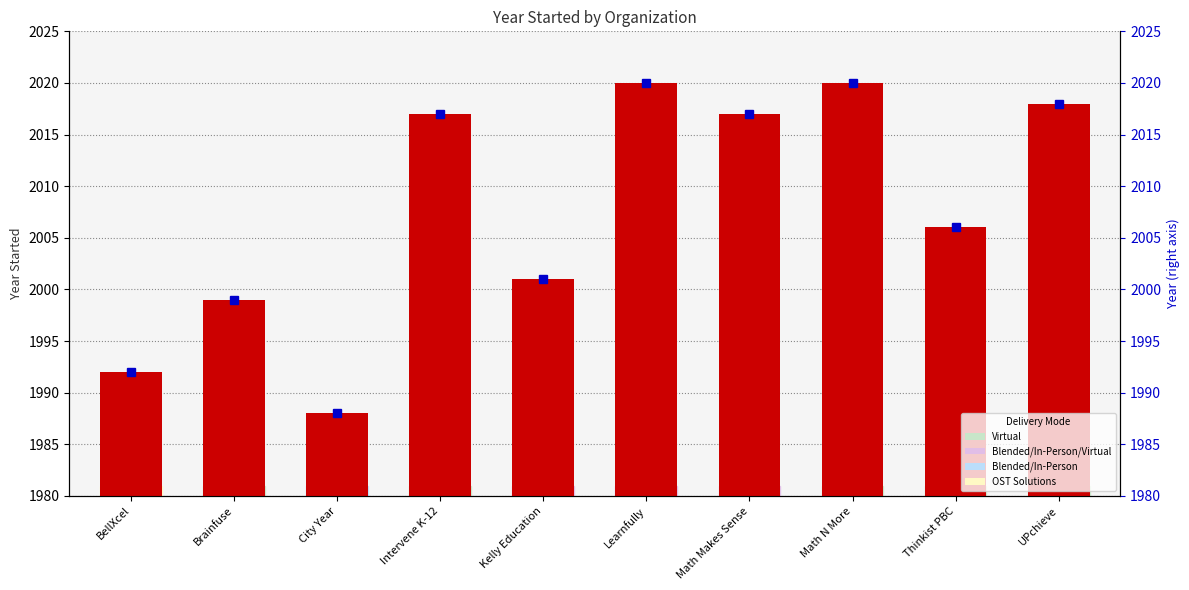

How many data points are above 37?

3